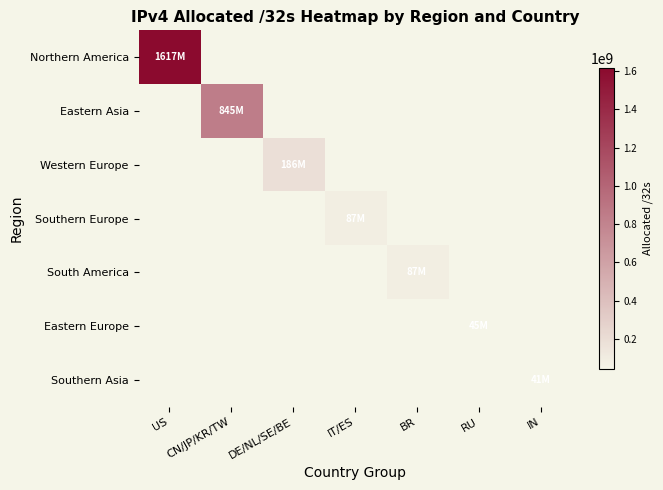

List the series in order of their overall mean, highest first.

Northern America, Eastern Asia, Western Europe, Southern Europe, South America, Eastern Europe, Southern Asia